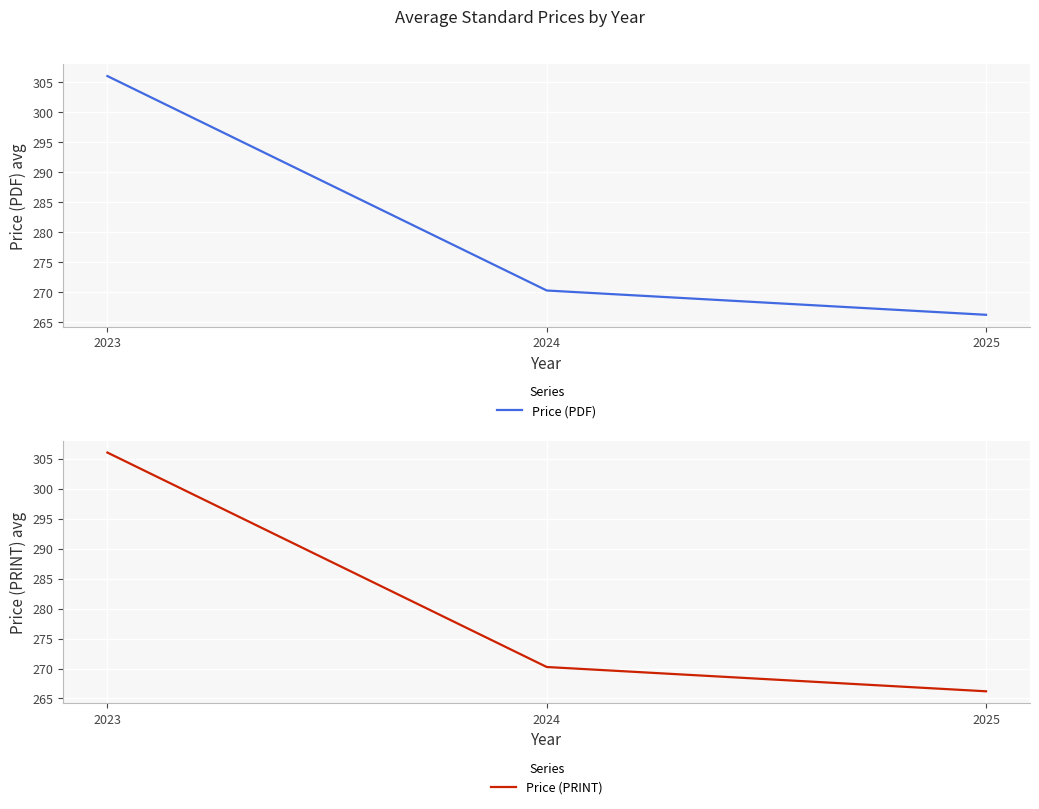

Reading left to right, what are all the values shown in this chart?

Price (PDF): 306.0	270.2	266.2
Price (PRINT): 306.0	270.2	266.2